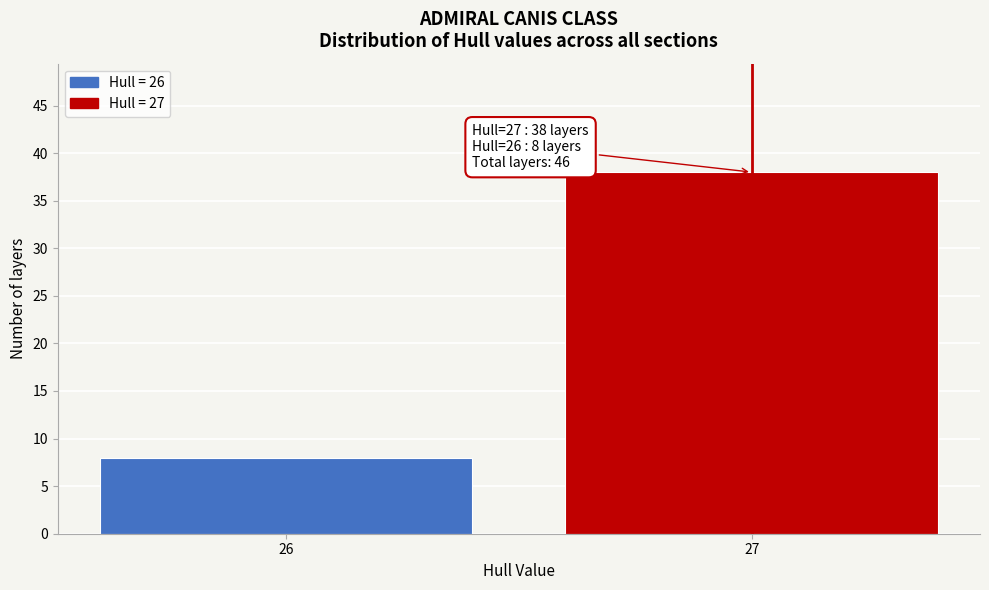

Reading left to right, extract all data points from this chart.

26=8	27=38